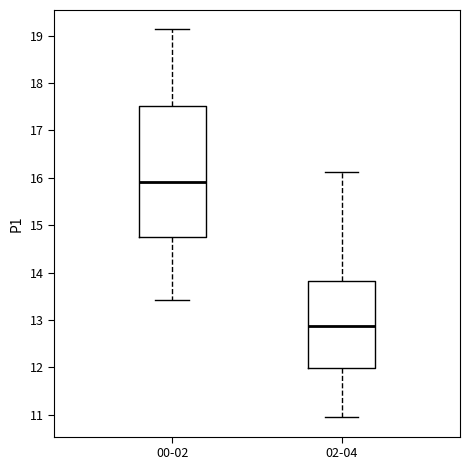

Which box has the highest median line?

00-02